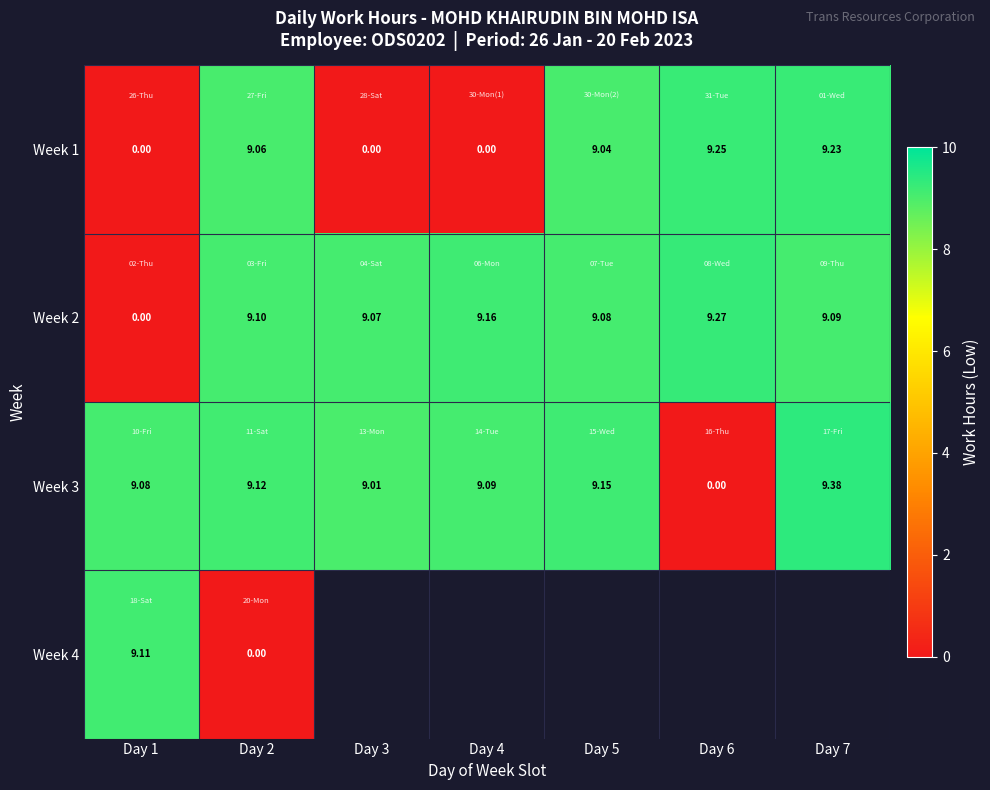

How many values in the Week 3 series are below 9?

1